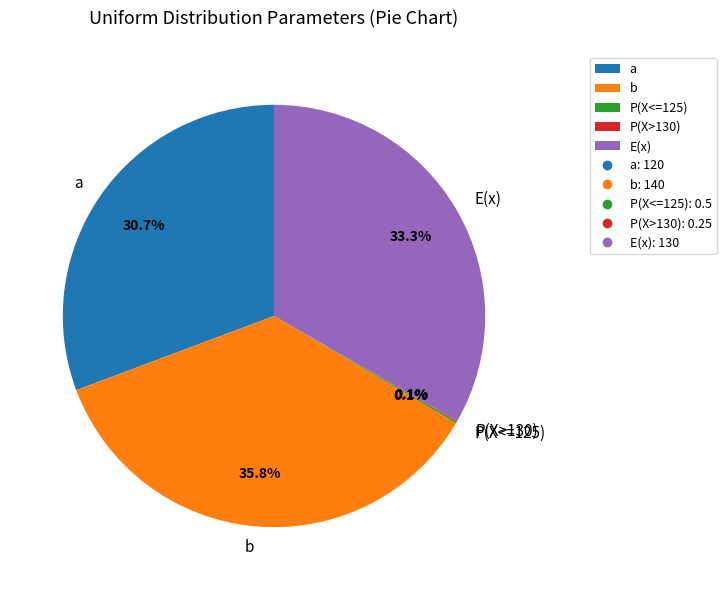

Which slice is the largest?

b